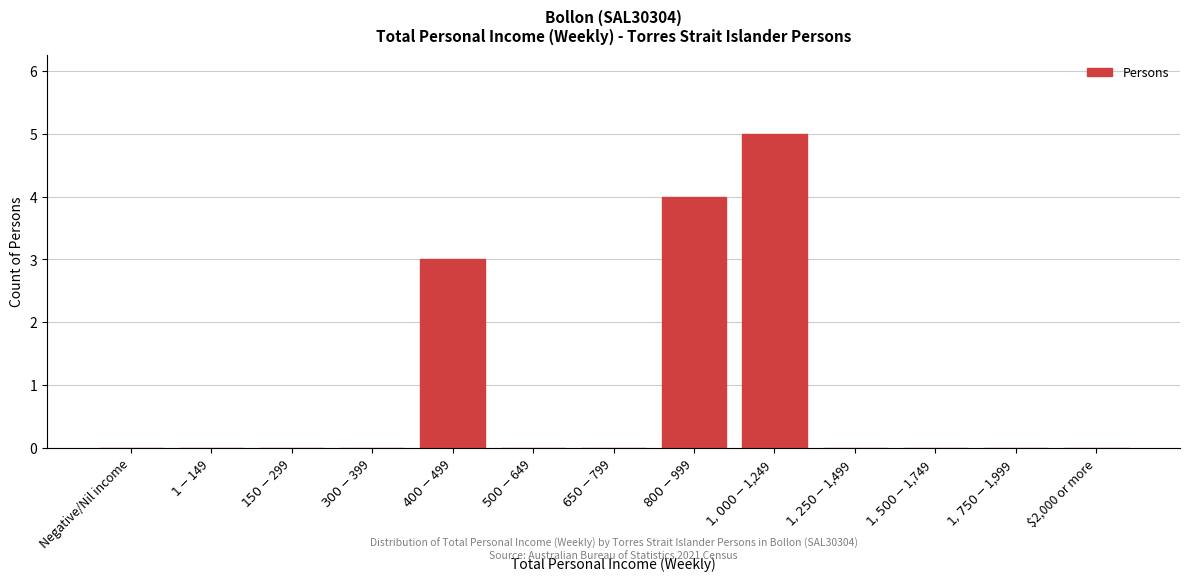

What is the maximum value shown in the chart?

5